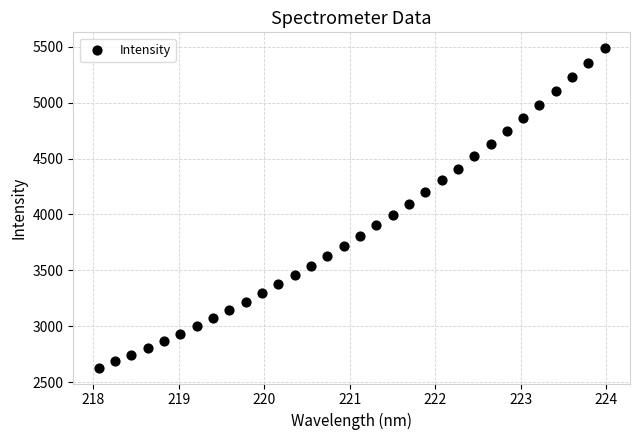

What is the range of X values (max minus min)?

5.9